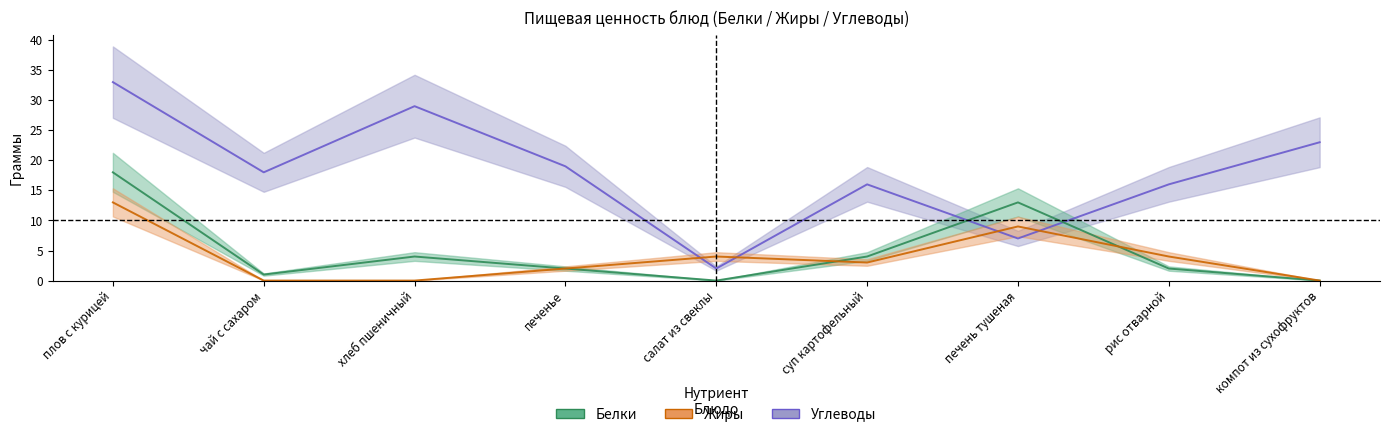

Which category has the highest value in the Белки series?

плов с курицей